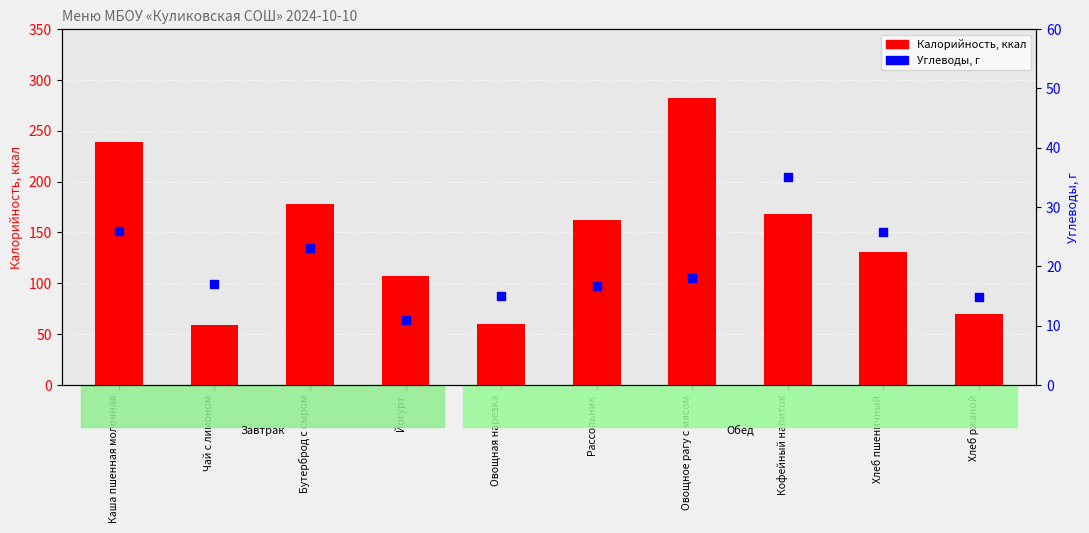

Which series has the largest total across all categories?

Калорийность